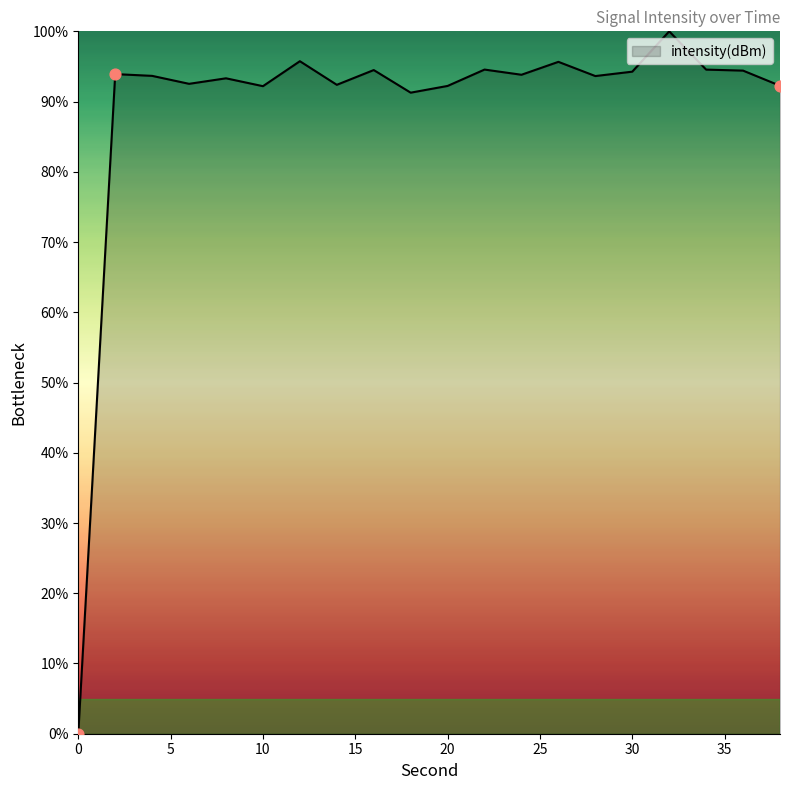

What is the maximum value shown in the chart?

100.0